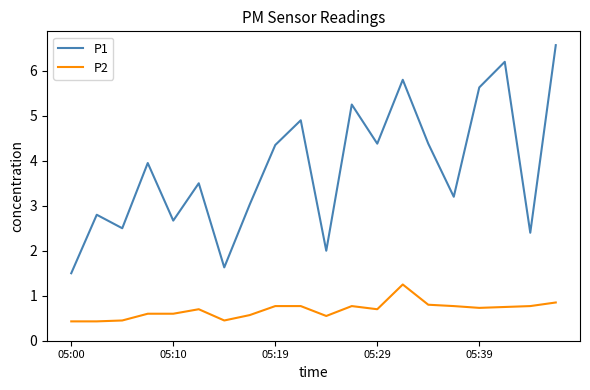

What is the greatest value displayed?

6.6